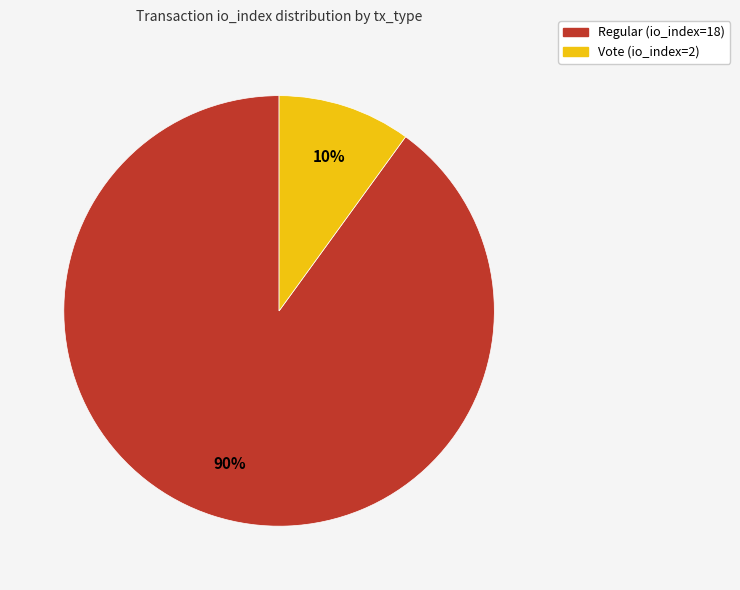

What is the largest slice in the pie chart?

Regular (io_index=18)